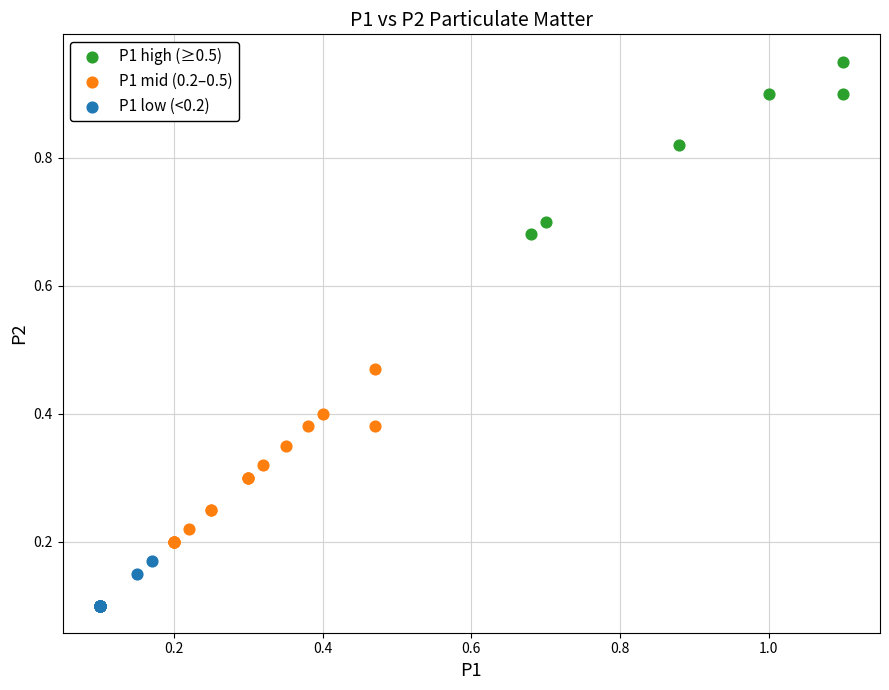

Which series reaches the maximum Y coordinate?

P1 high (≥0.5)